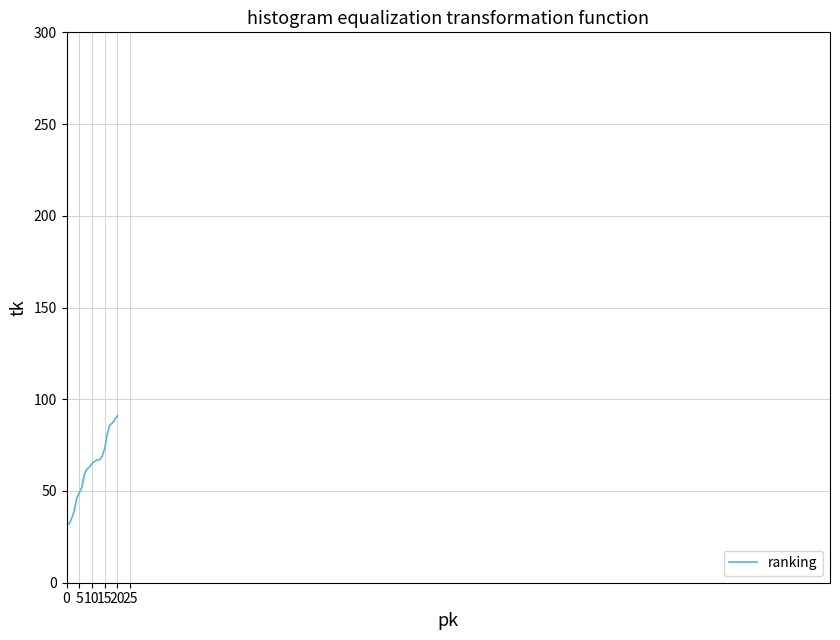

What is the smallest value displayed?

32